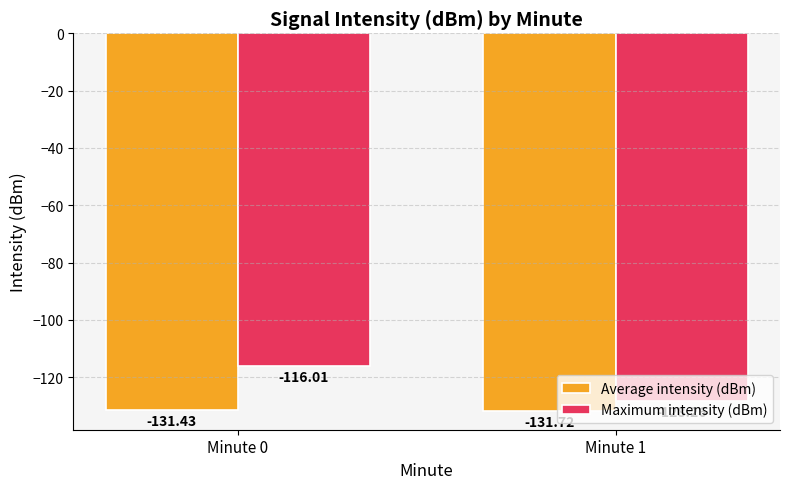

At which label is Average intensity (dBm) closest to -131?

Minute 0